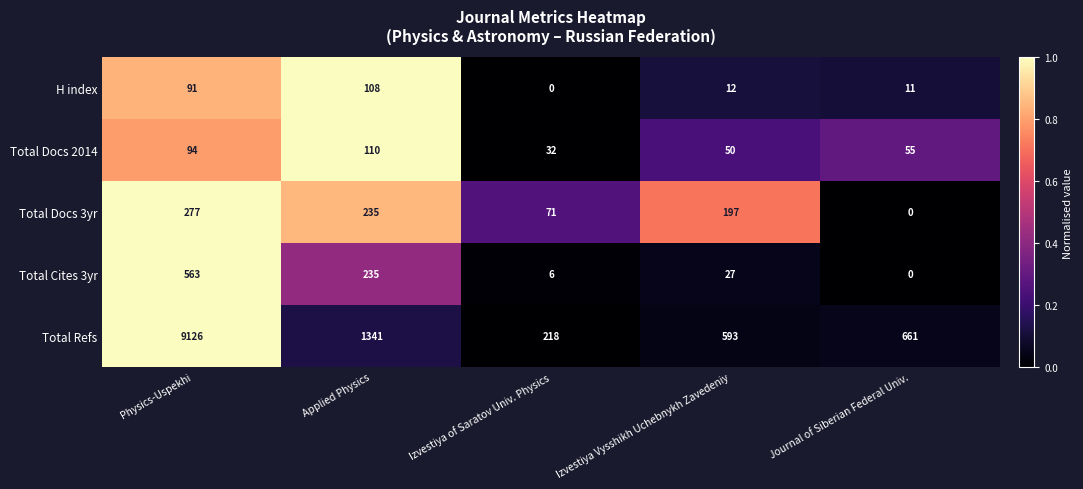

How many series are shown in this chart?

5